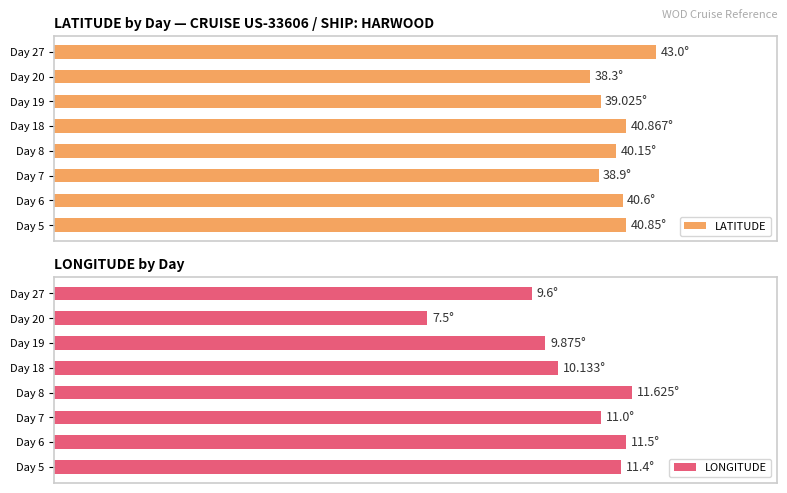

What is the minimum value for LONGITUDE?

7.5